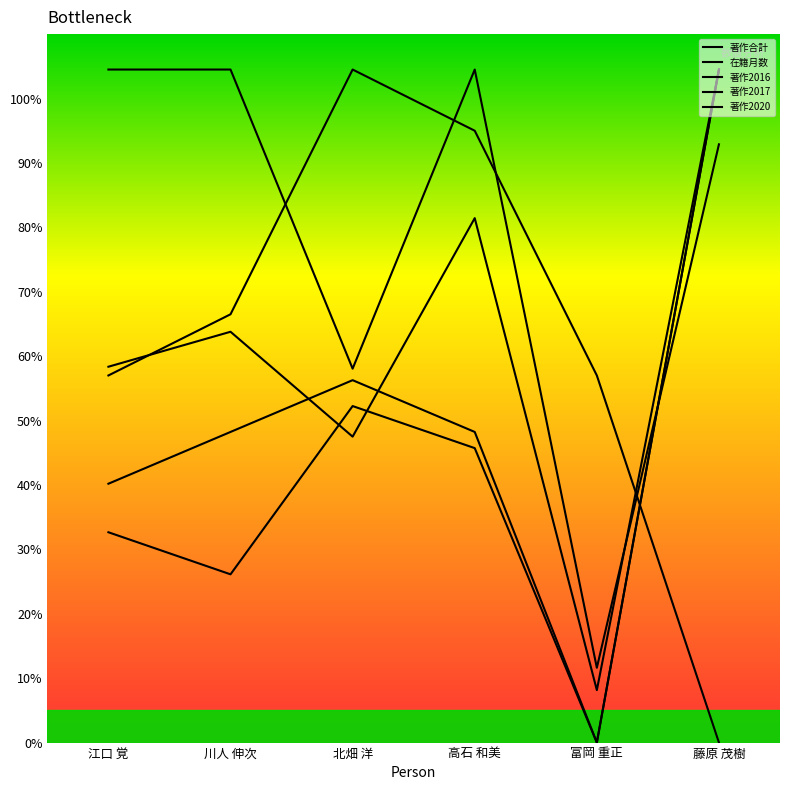

Rank the series at 川人 伸次 from highest to lowest value.

在籍月数, 著作2016, 著作合計, 著作2017, 著作2020